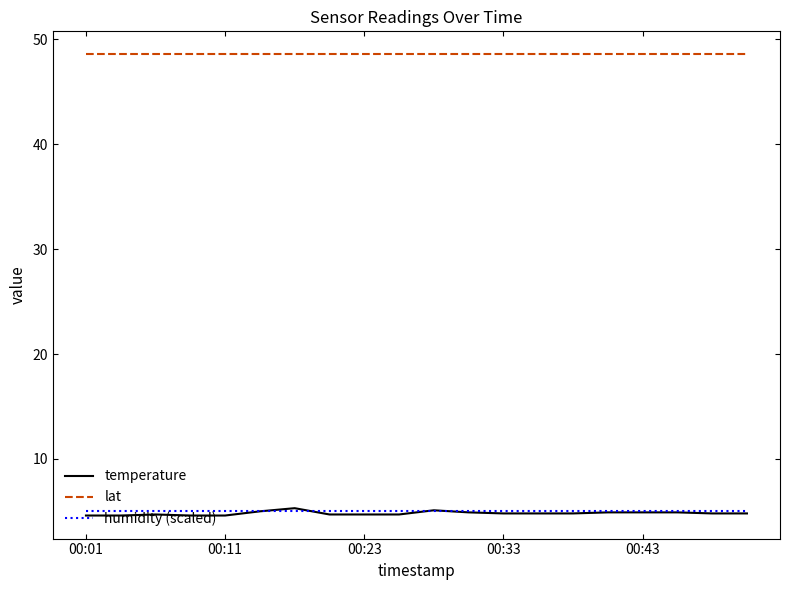

What is the minimum value shown in the chart?

4.6